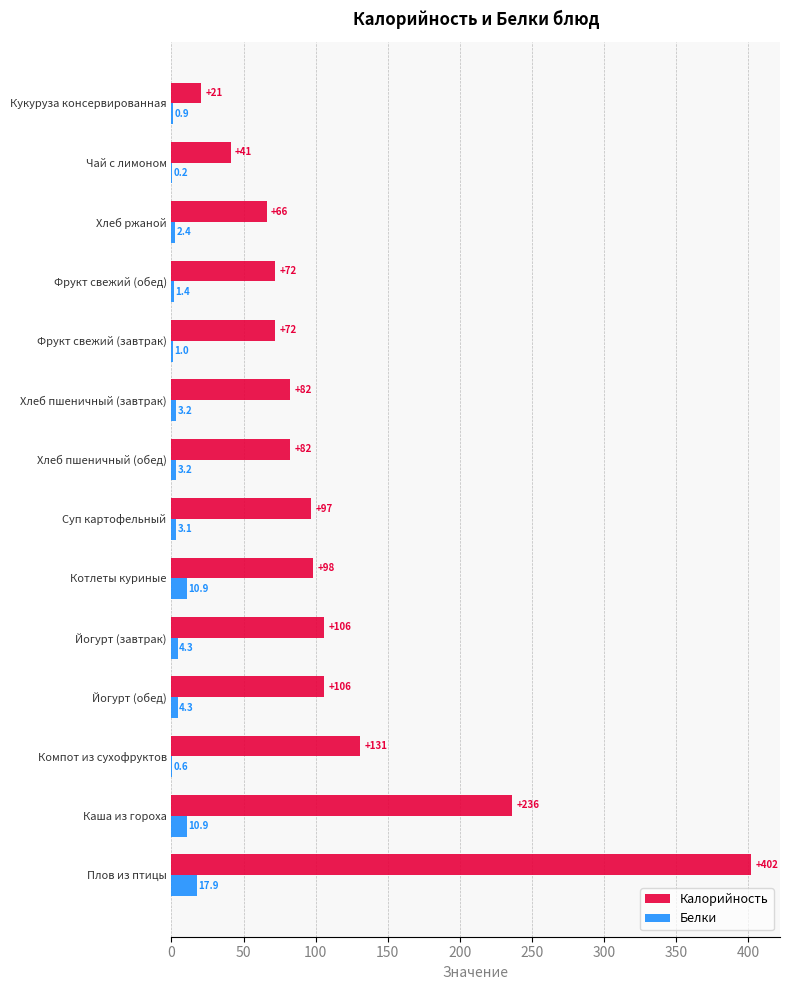

Which label corresponds to the largest value in the chart?

Плов из птицы